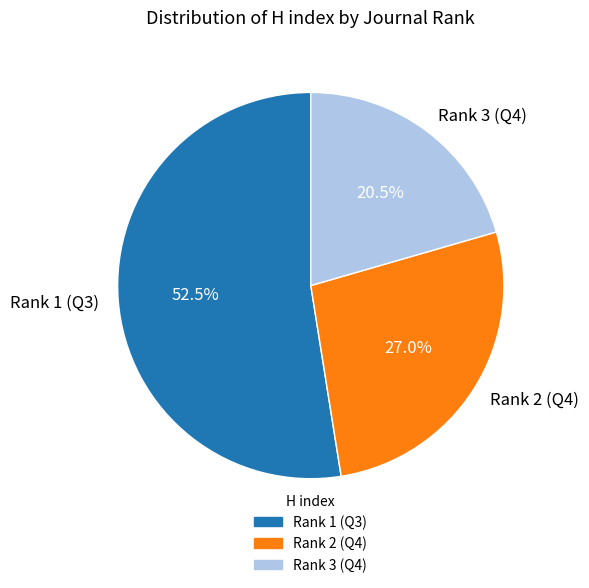

Which category has the biggest portion of the pie?

Rank 1 (Q3)